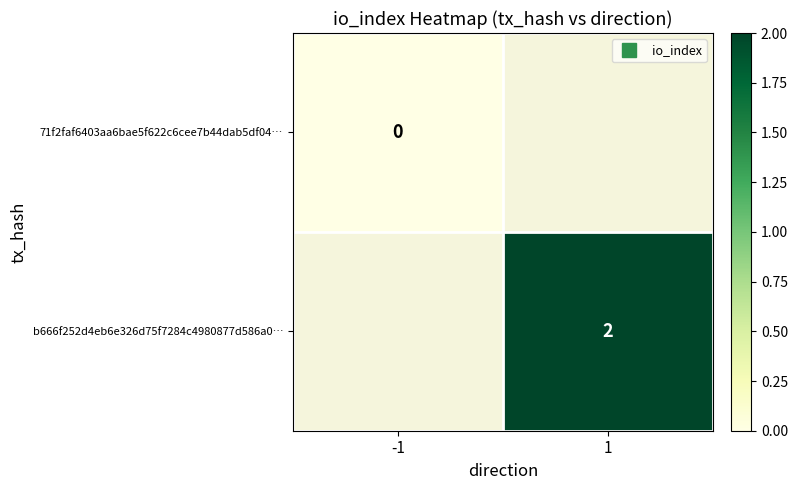

Count the number of data series in this chart.

2